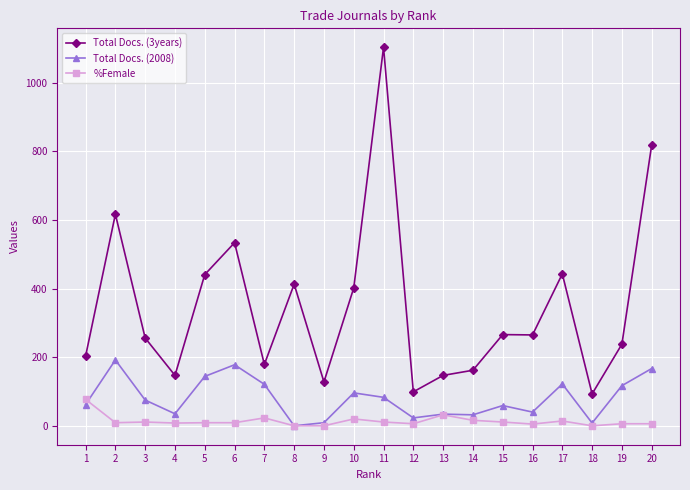

What is the sum of all Total Docs. (3years) values?

6956